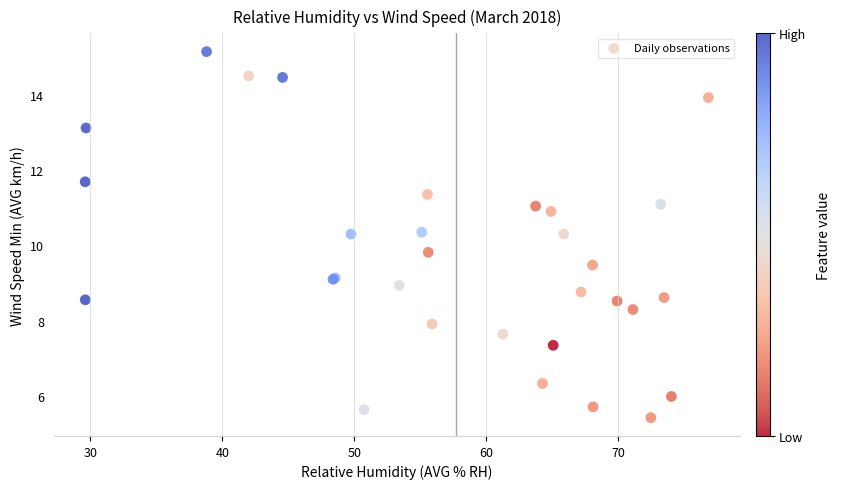

What Y value in the scatter plot is closest to 10?

9.8